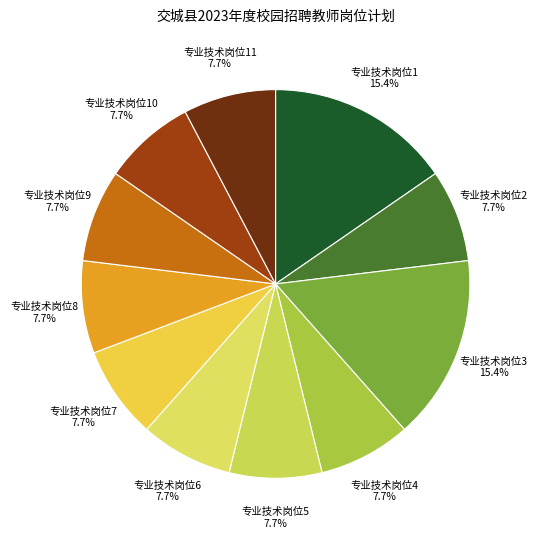

Combined, do 专业技术岗位1 and 专业技术岗位10 account for over 50%?

No